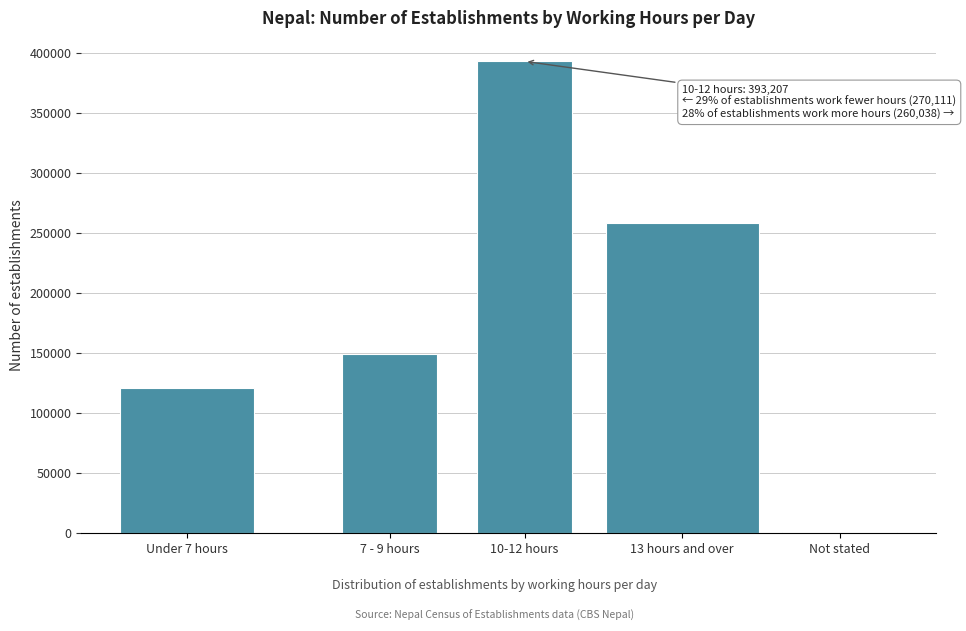

Reading left to right, what are all the values shown in this chart?

Under 7 hours=120856	7 - 9 hours=149255	10-12 hours=393207	13 hours and over=258869	Not stated=1169